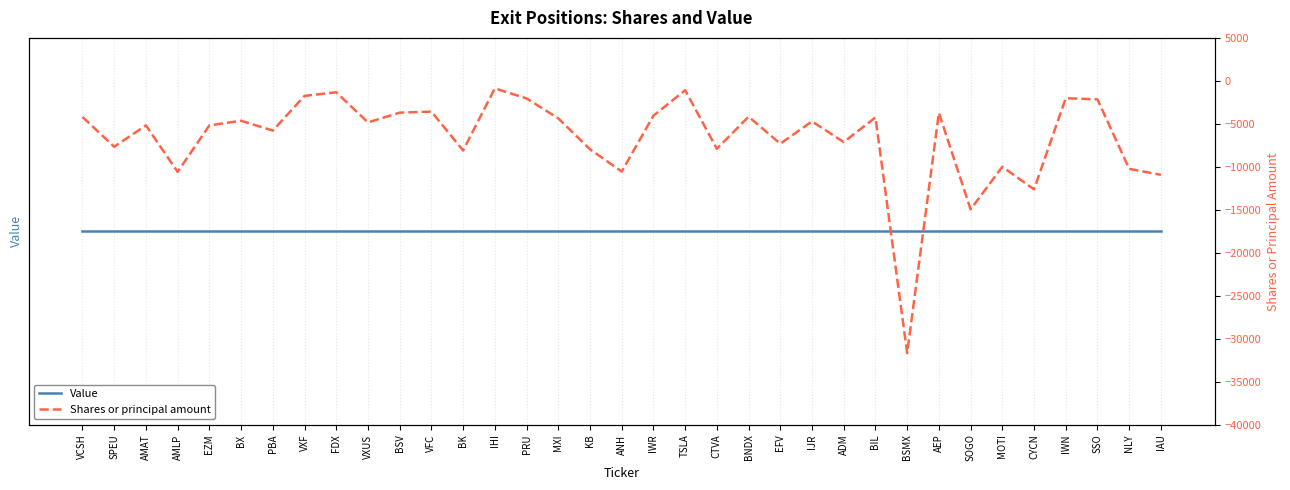

At how many categories does at least one series exceed -34?

35